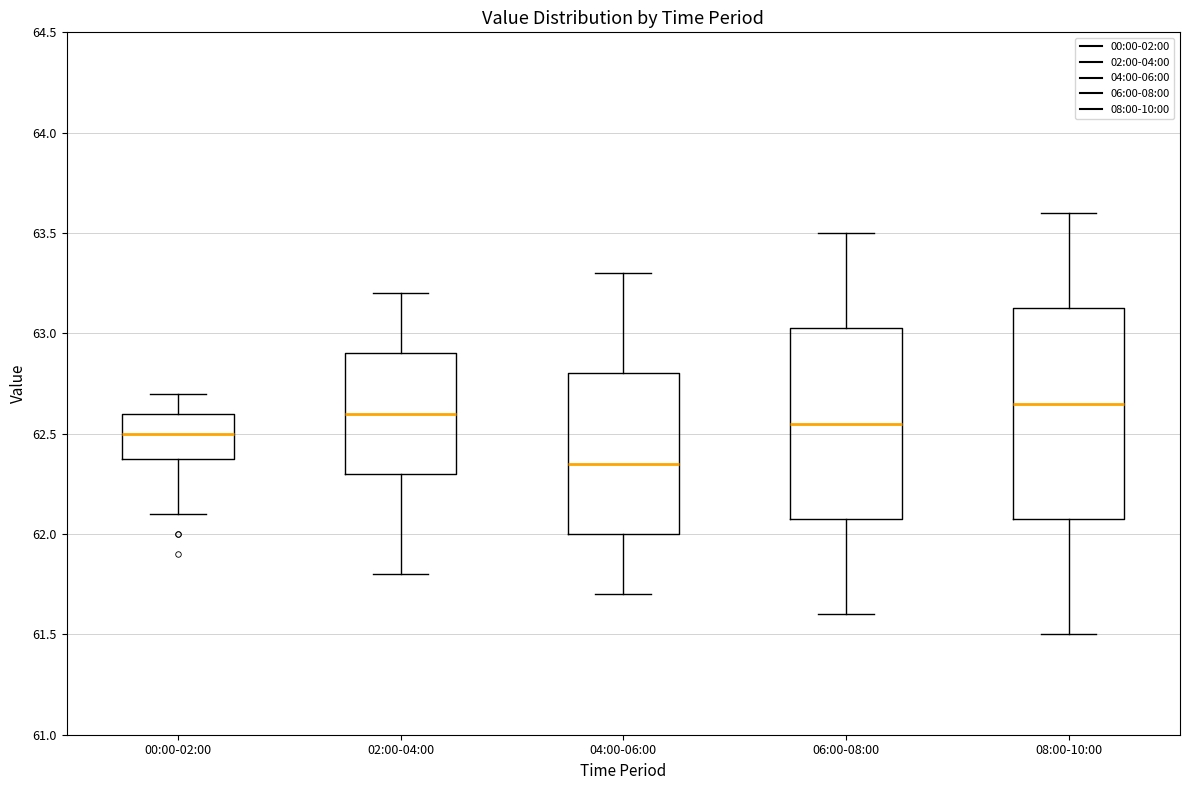

Which box is the tallest, from its lower edge to its upper edge?

08:00-10:00